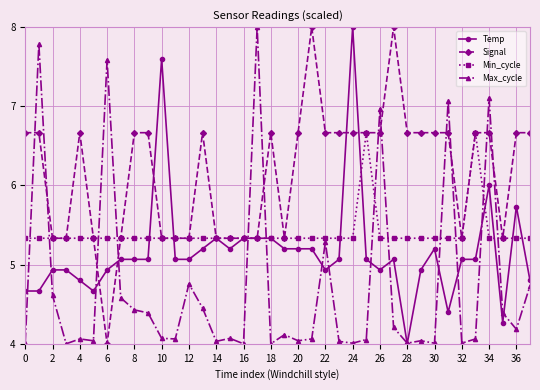

True or false: Max_cycle and Min_cycle intersect in this chart.

True